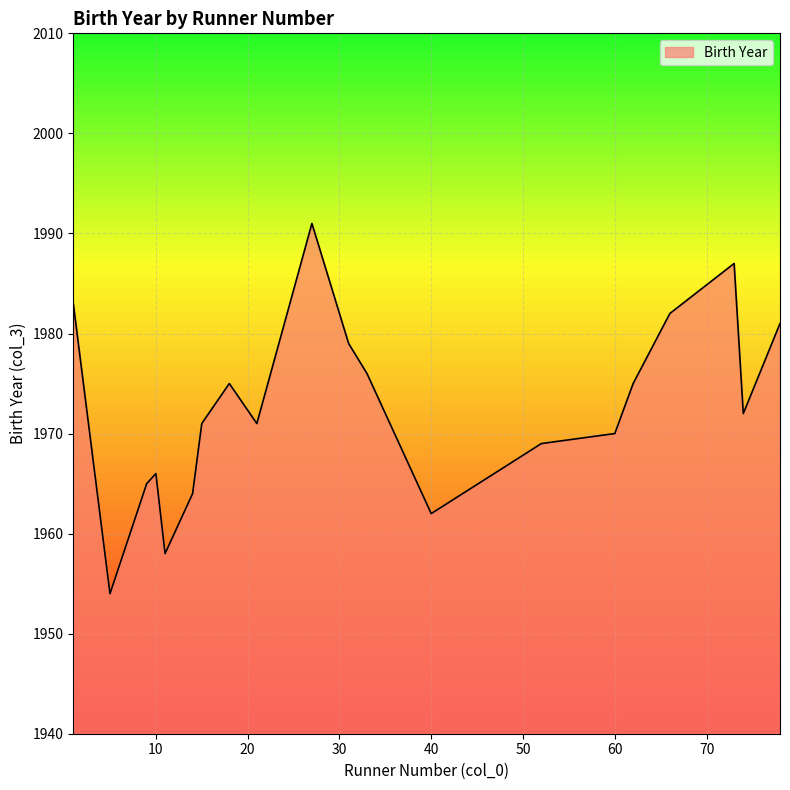

What is the difference between the maximum and minimum values?

37